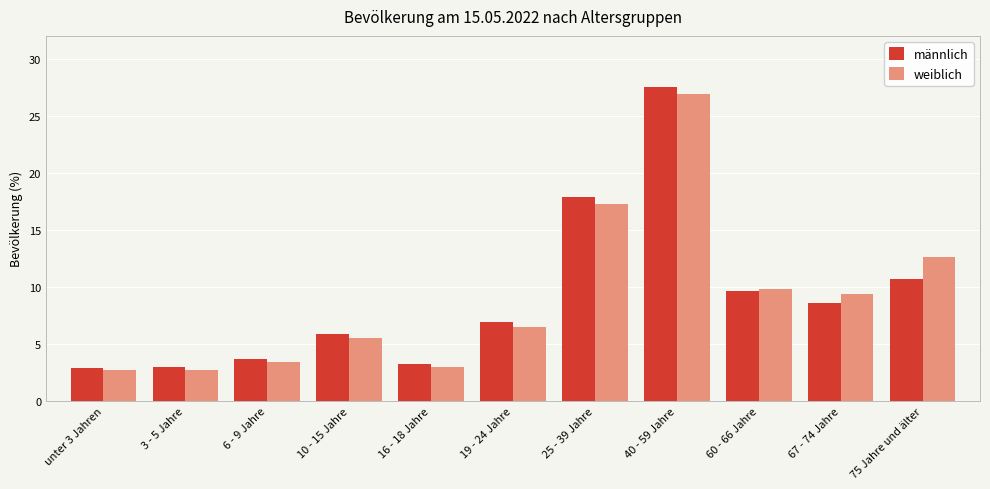

Count the number of categories in the chart.

11